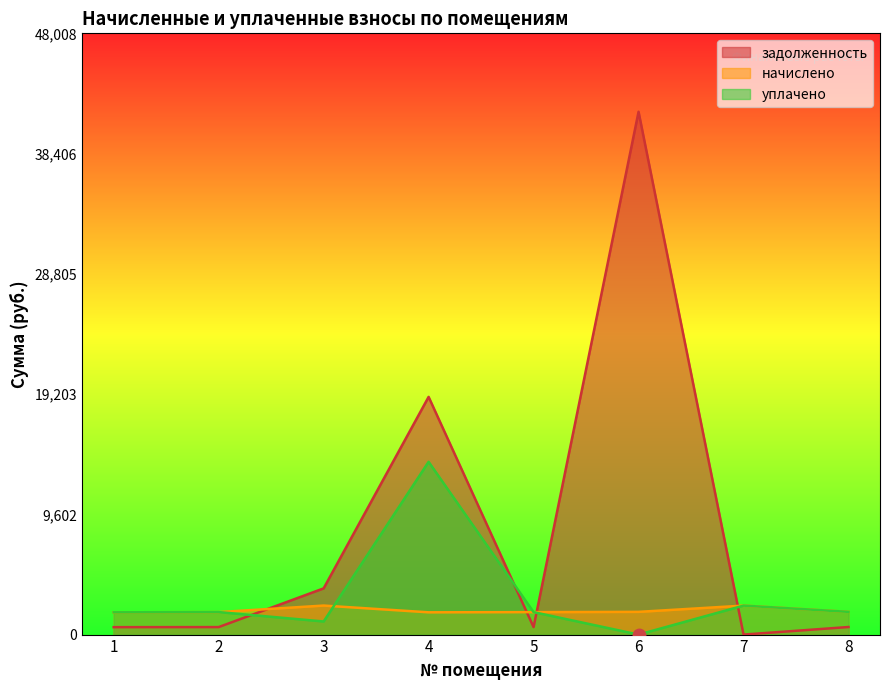

How many lines are shown in the chart?

3